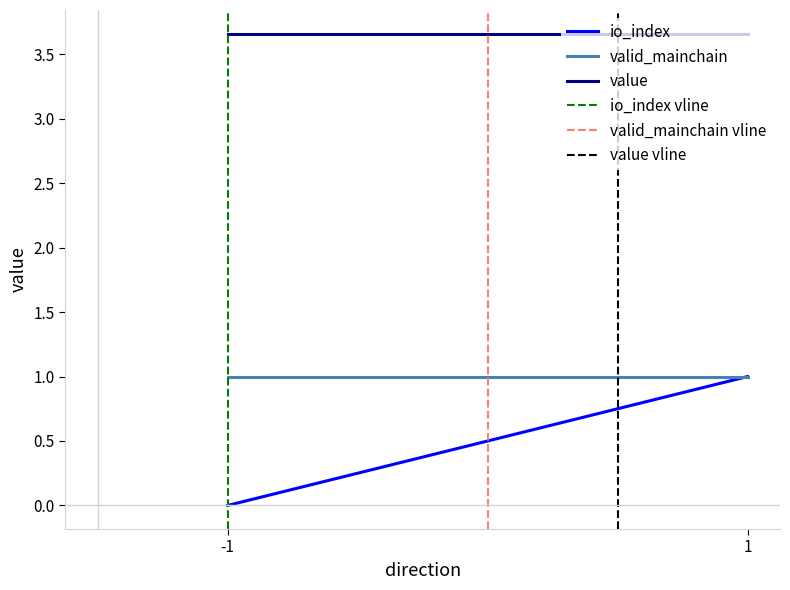

Between 1 and -1, which is larger?

1